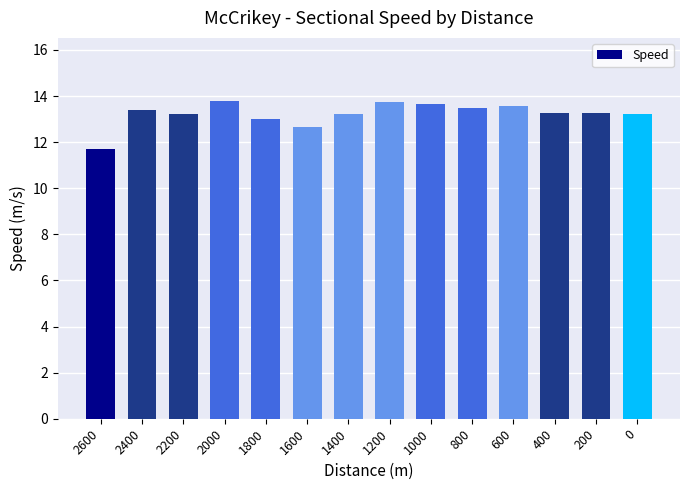

What is the change in value from 1600 to 200?

+0.6